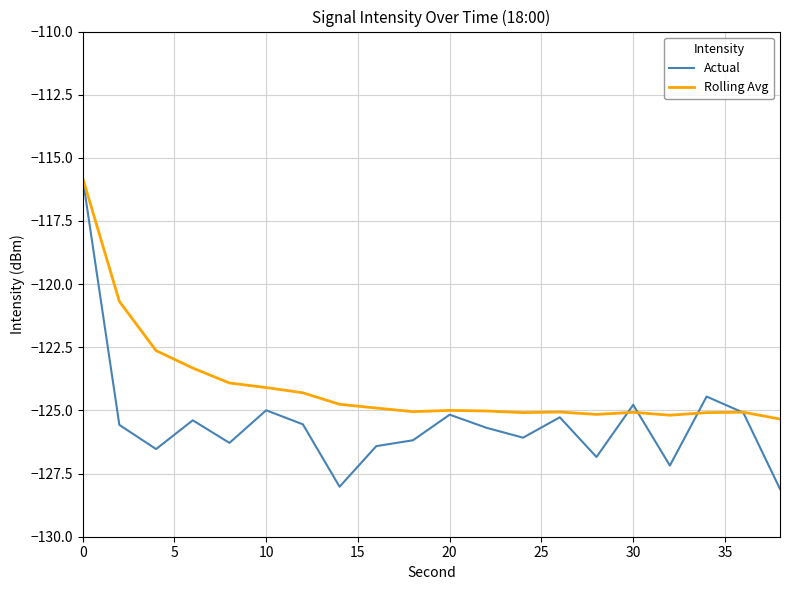

Which series has the widest spread of values?

Actual